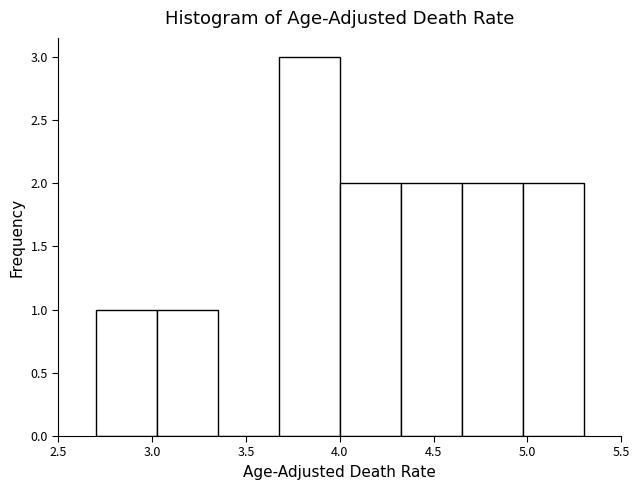

Which range on the x-axis has the tallest bar?

3.675 to 4.000